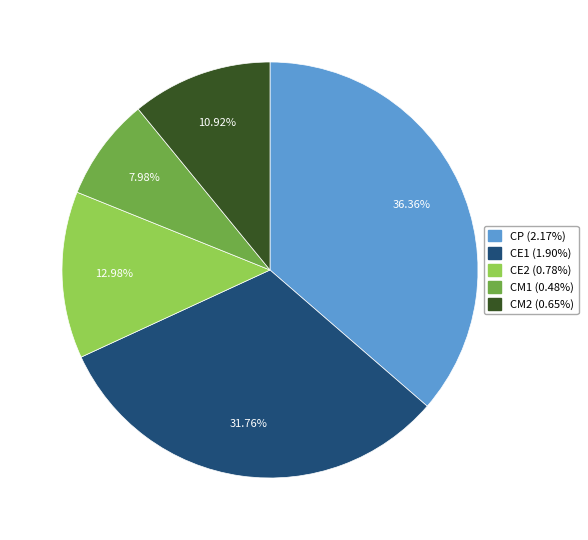

How many slices are in this pie chart?

5